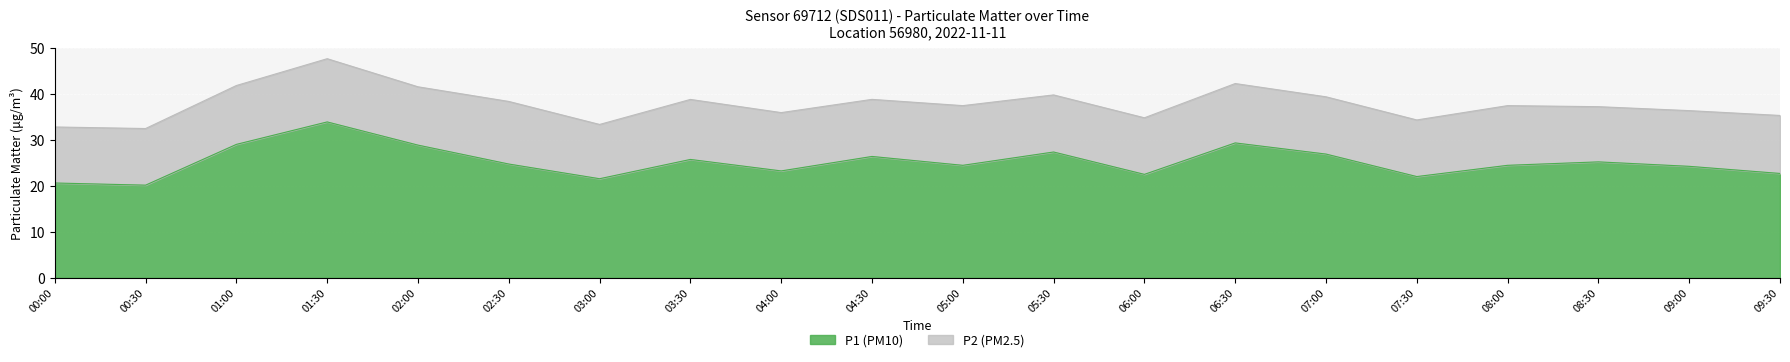

Which has a higher value, 08:00 or 08:30?

08:30